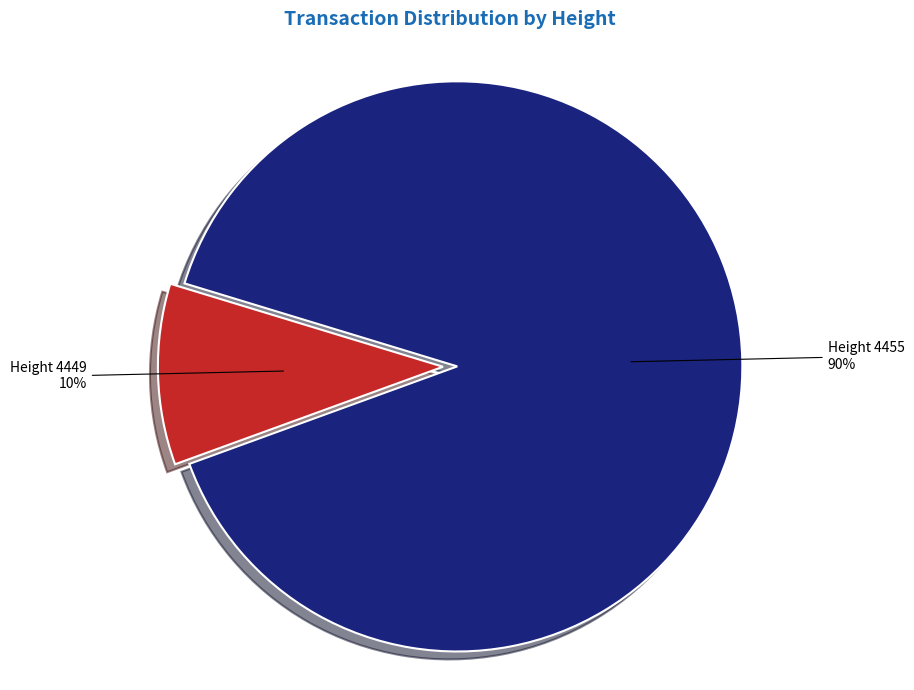

Is there any slice that represents more than half of the pie?

Yes